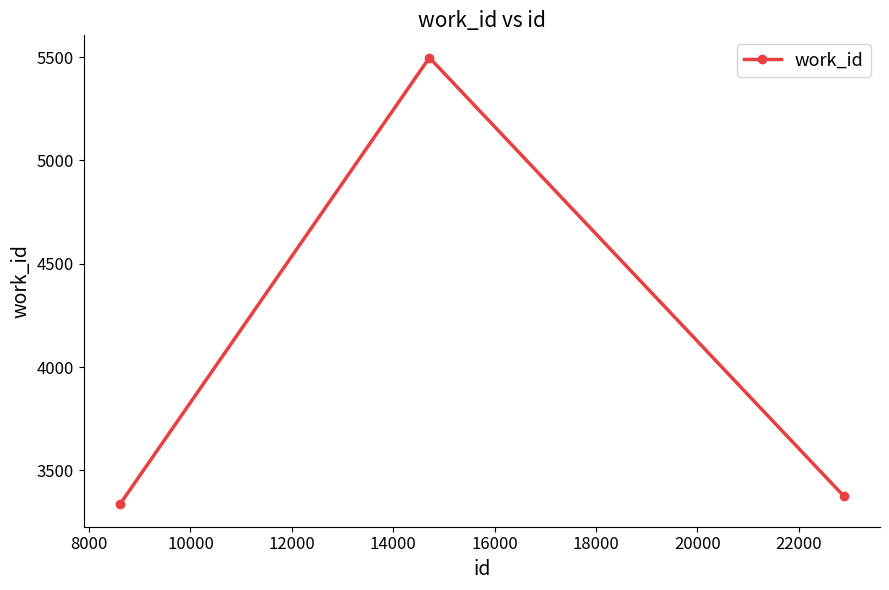

What is the average value?

4070